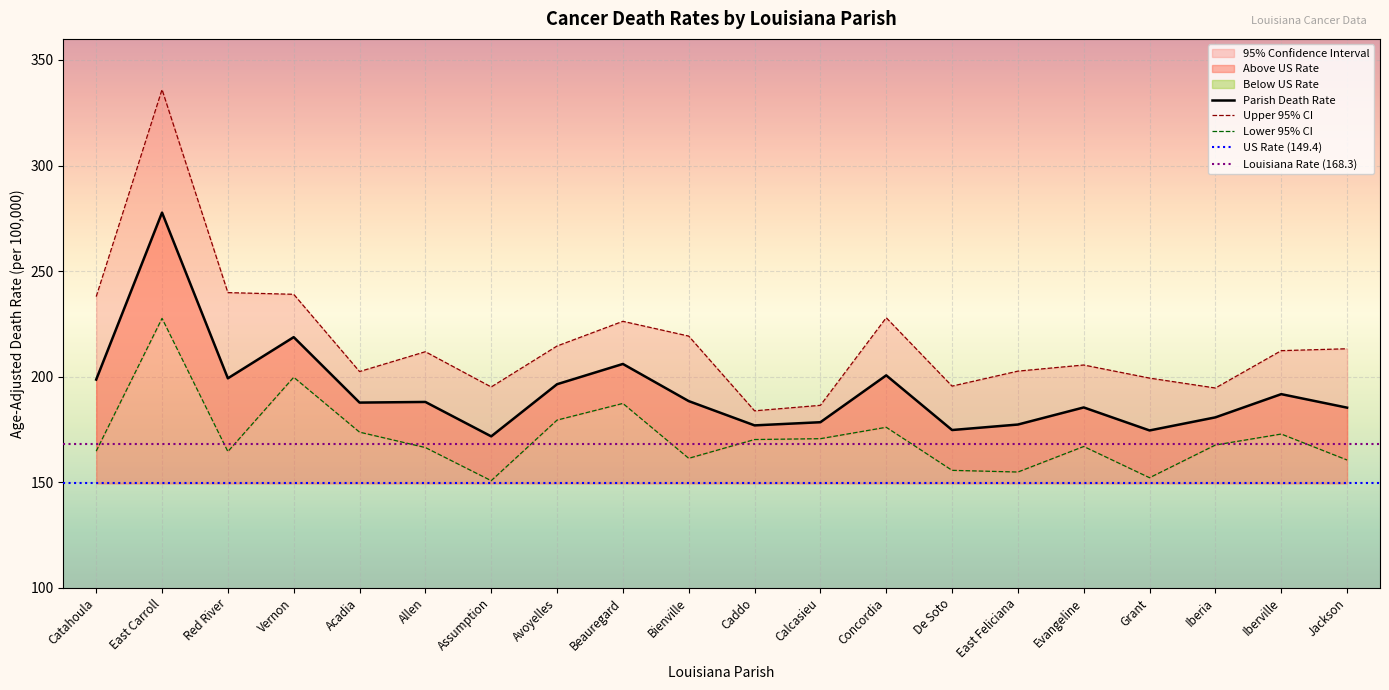

How many lines are shown in the chart?

3